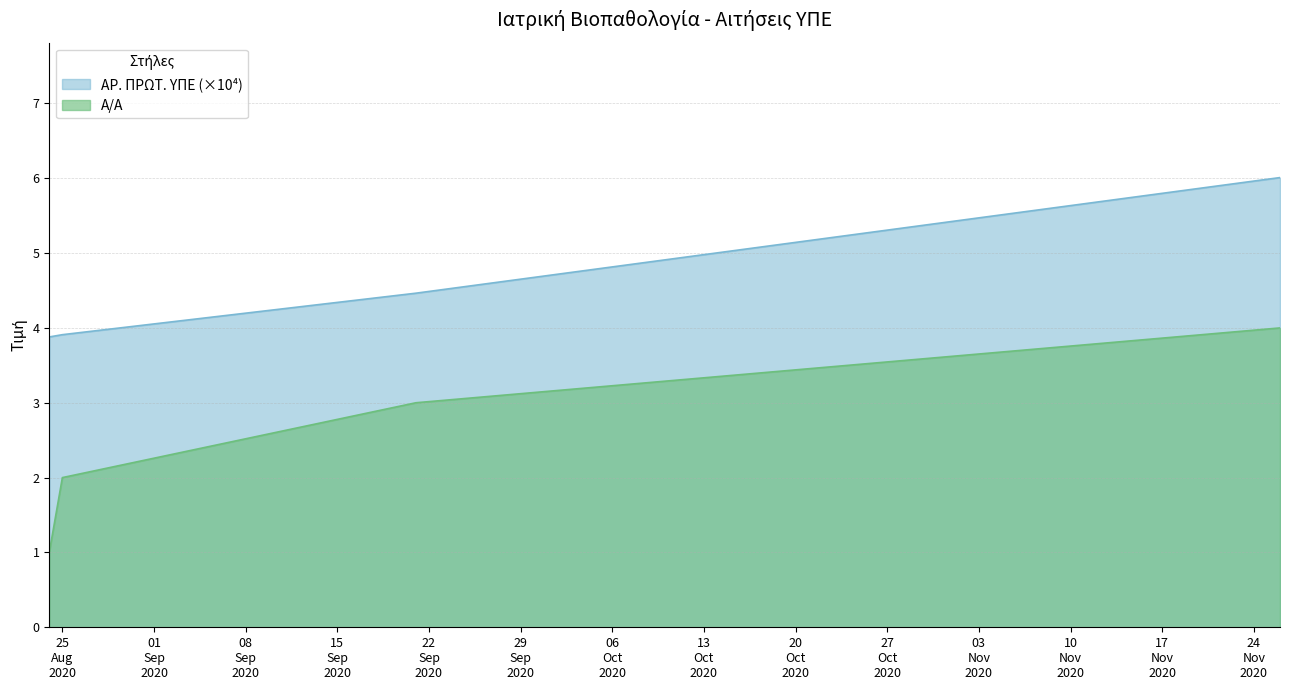

At how many categories does at least one series exceed 1?

4